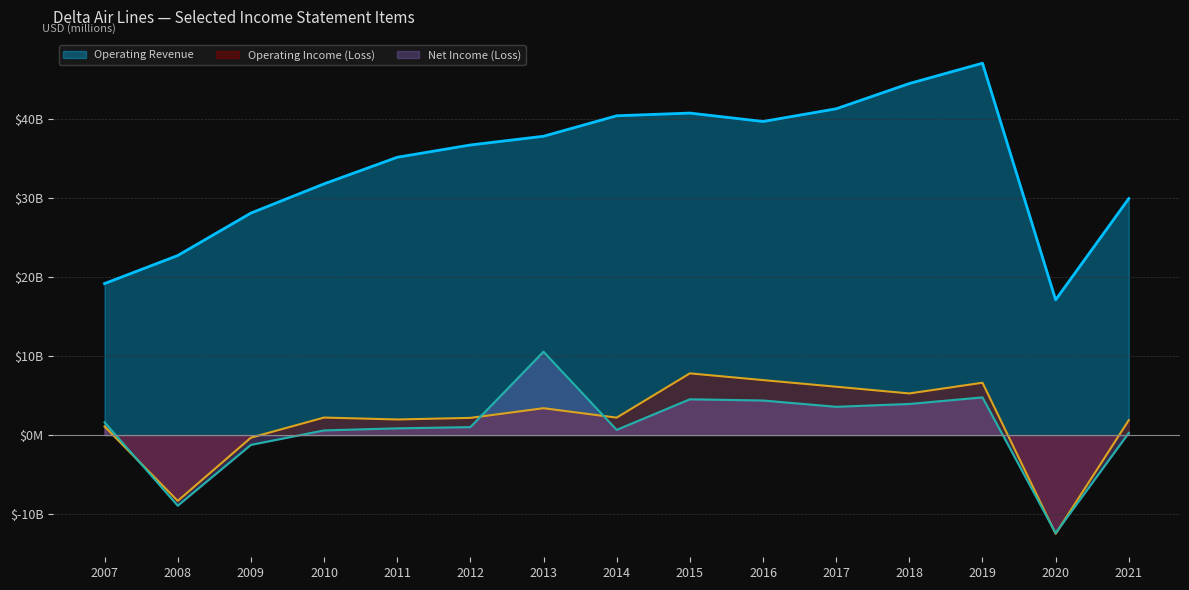

How many categories are shown in the chart?

15